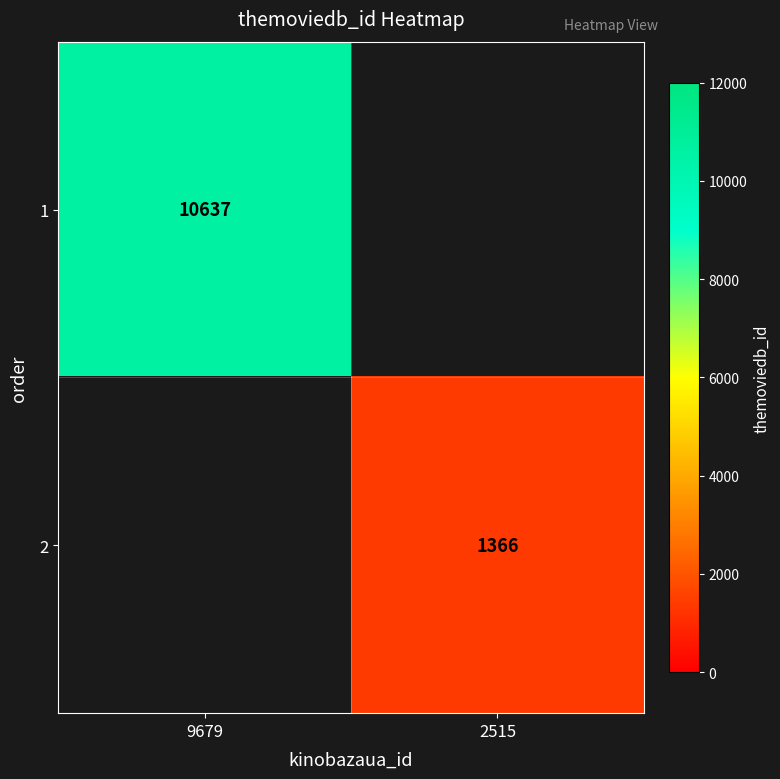

Is it true that 1 equals 10637 at 9679?

True